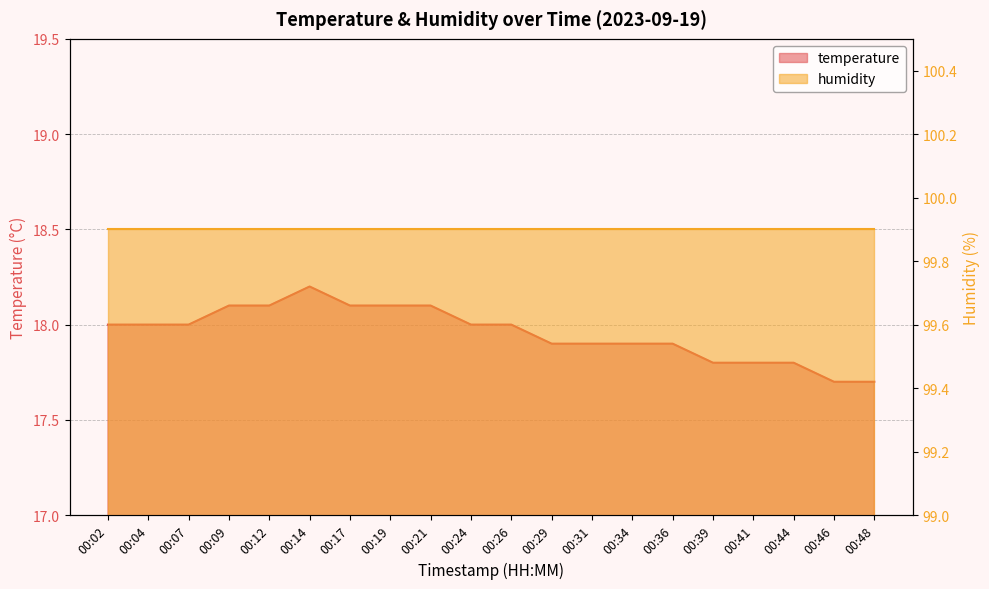

Reading left to right, extract all data points from this chart.

18.0	18.0	18.0	18.1	18.1	18.2	18.1	18.1	18.1	18.0	18.0	17.9	17.9	17.9	17.9	17.8	17.8	17.8	17.7	17.7